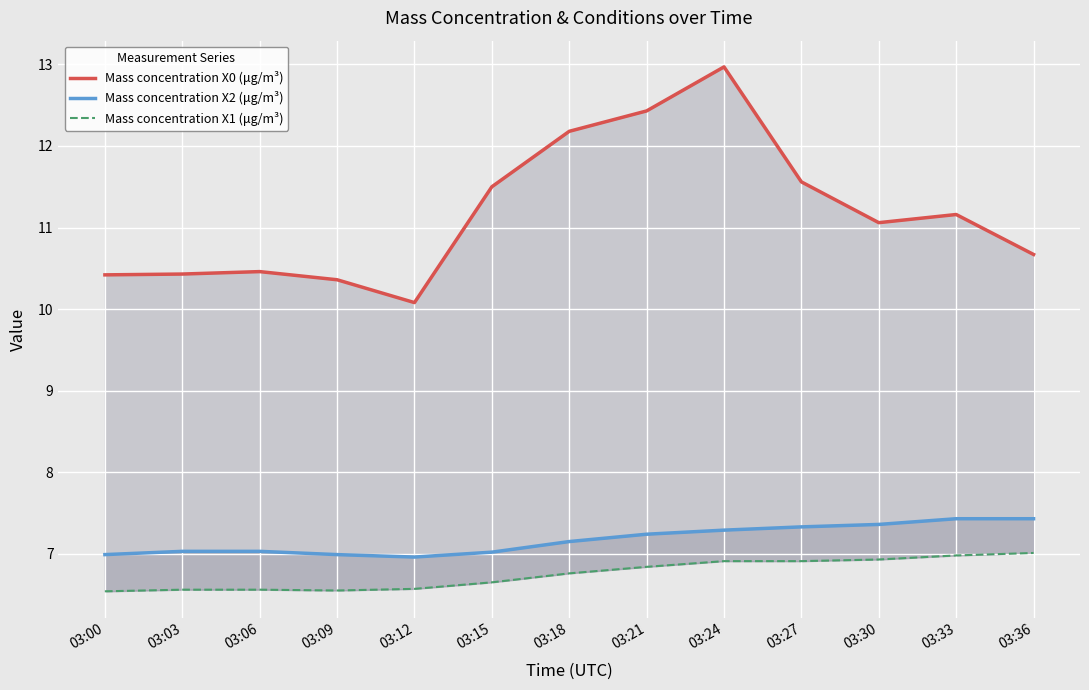

The value of Mass concentration X2 (μg/m³) at 03:27 is 11.8. True or false?

False